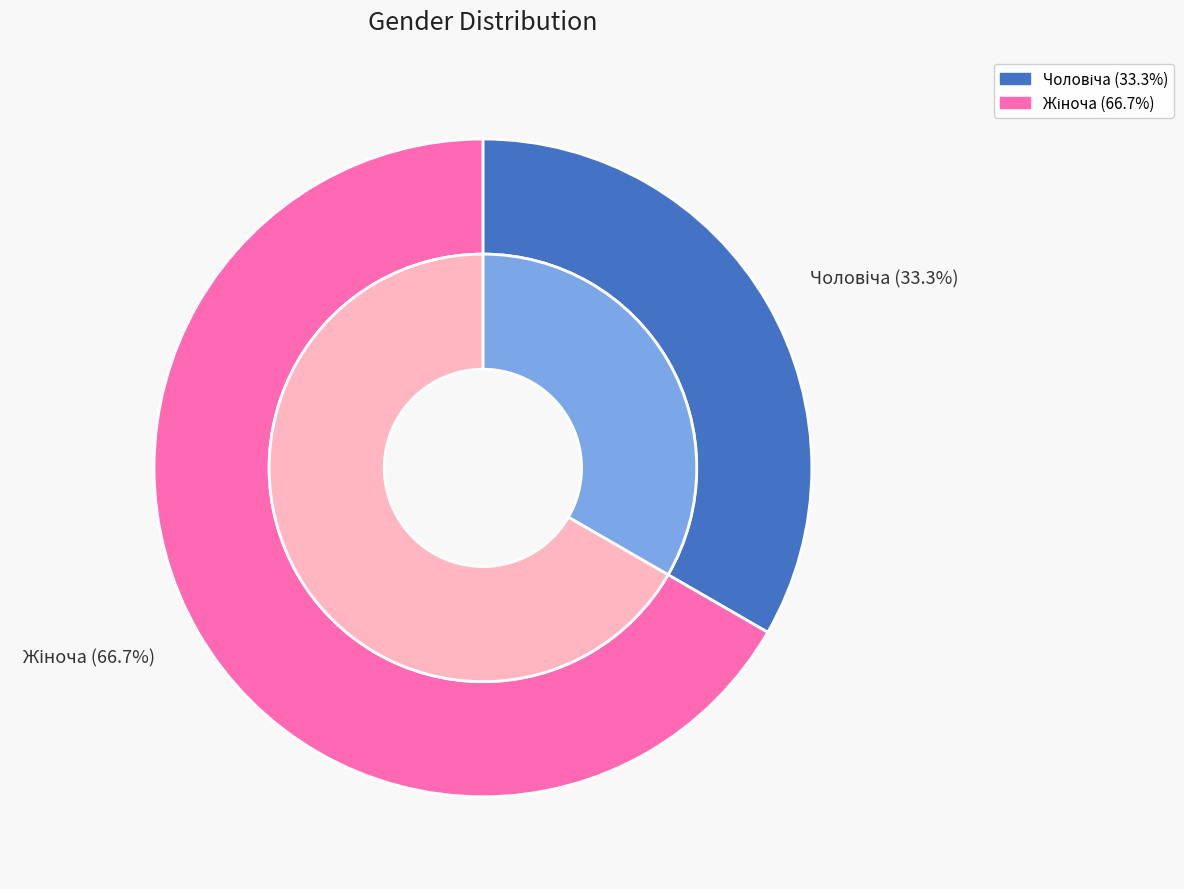

To the nearest percent, what portion does Чоловіча represent?

33%